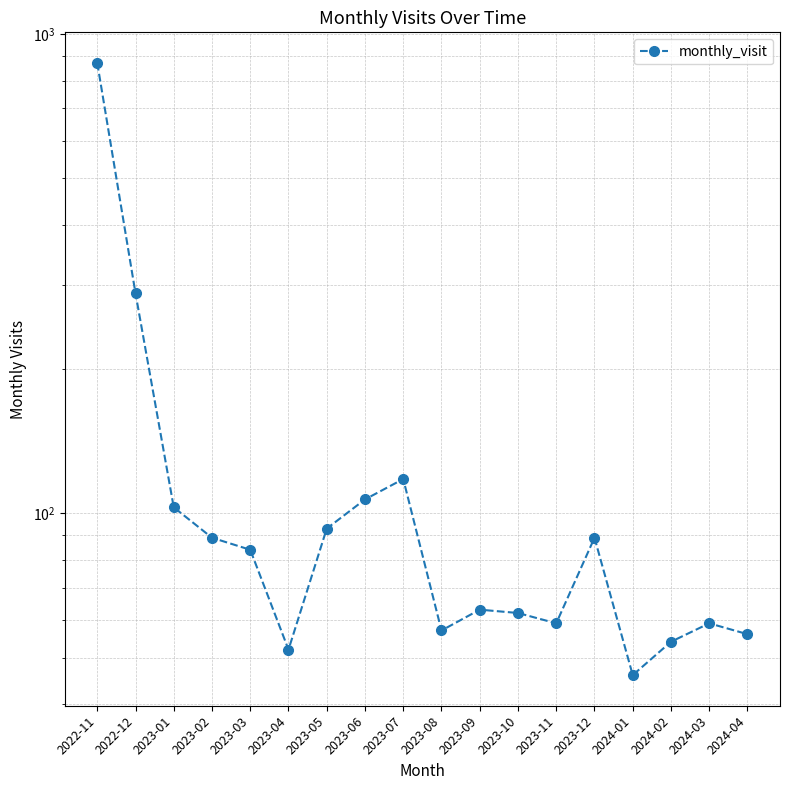

Does the chart have visible grid lines?

Yes